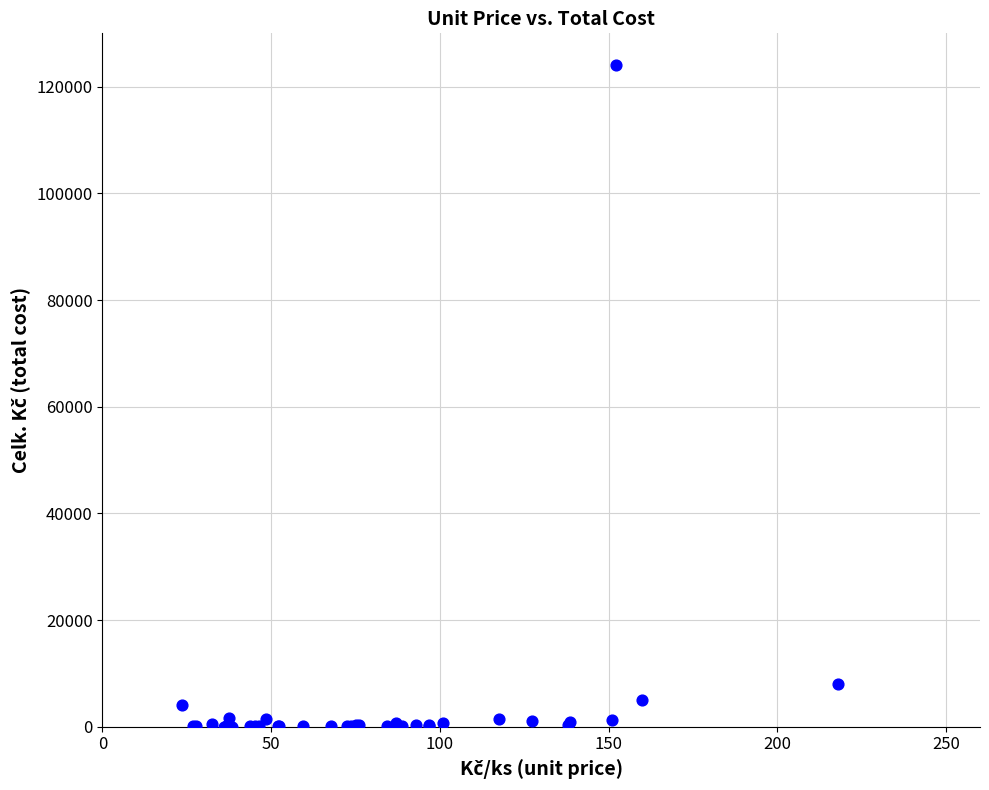

What Y value in the scatter plot is closest to 62026?

8061.7